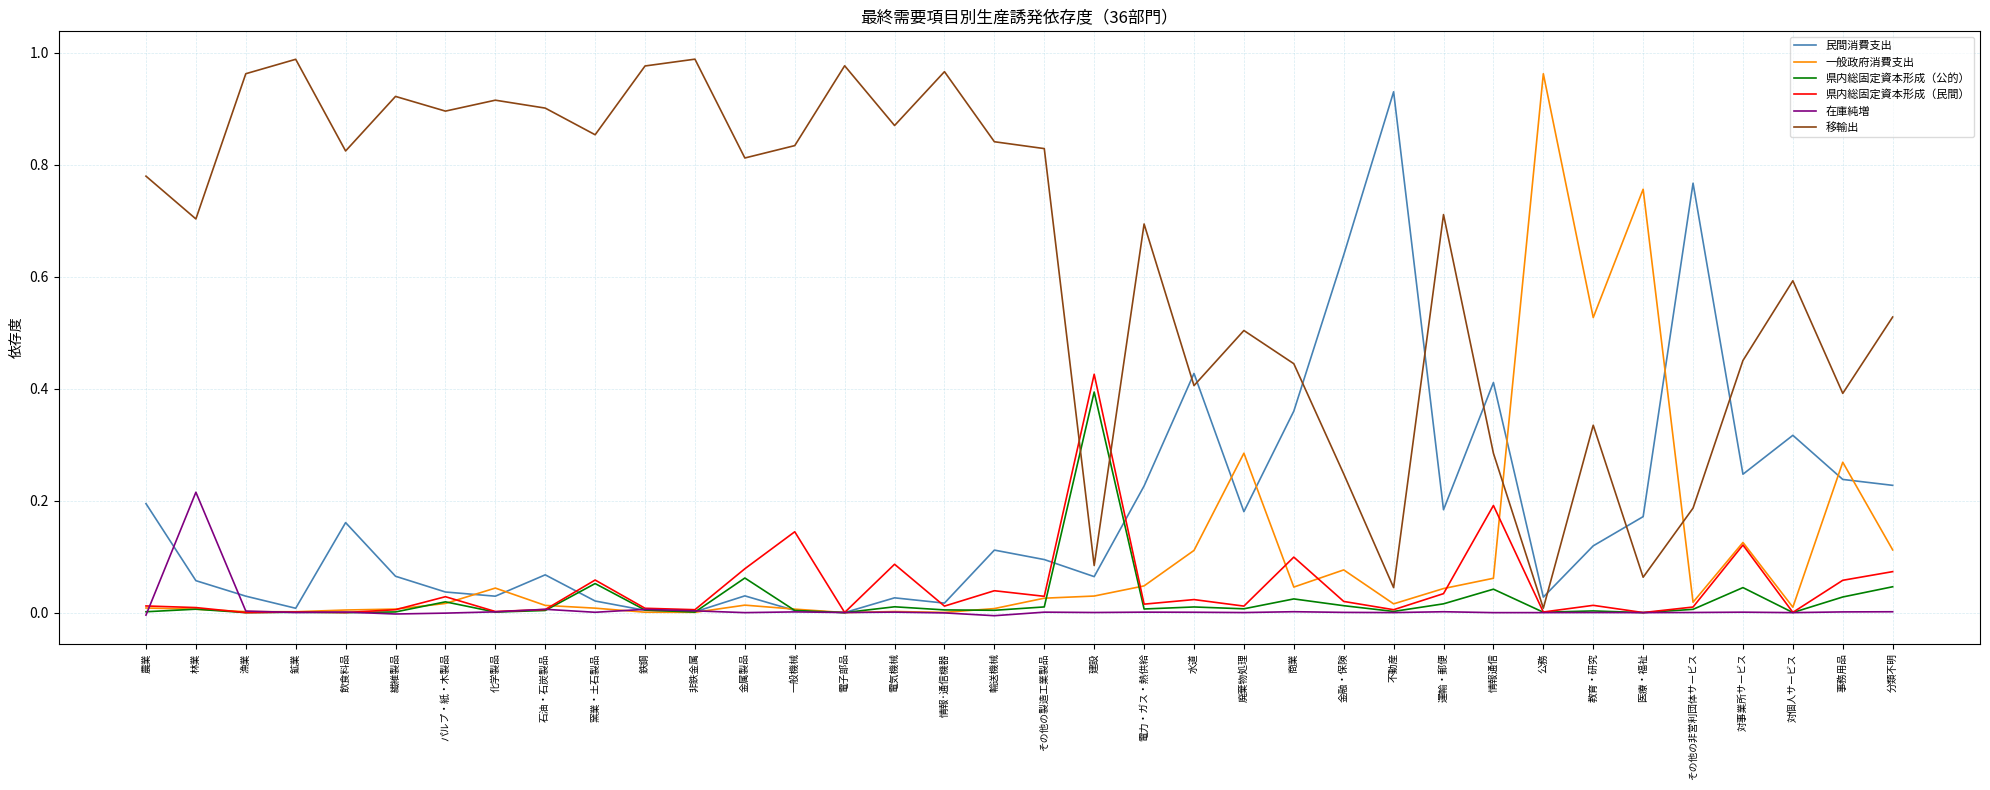

True or false: 県内総固定資本形成（民間） has a value of 0.1 at 窯業・土石製品.

True